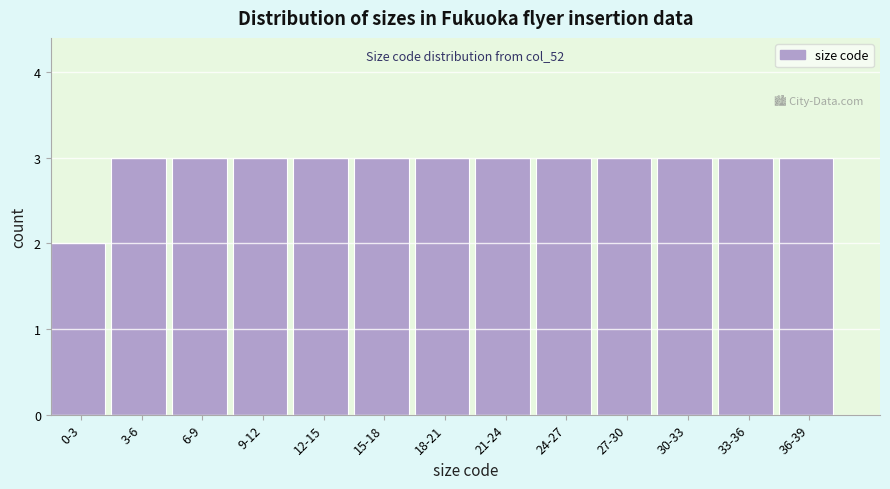

Reading left to right, extract all data points from this chart.

2	3	3	3	3	3	3	3	3	3	3	3	3